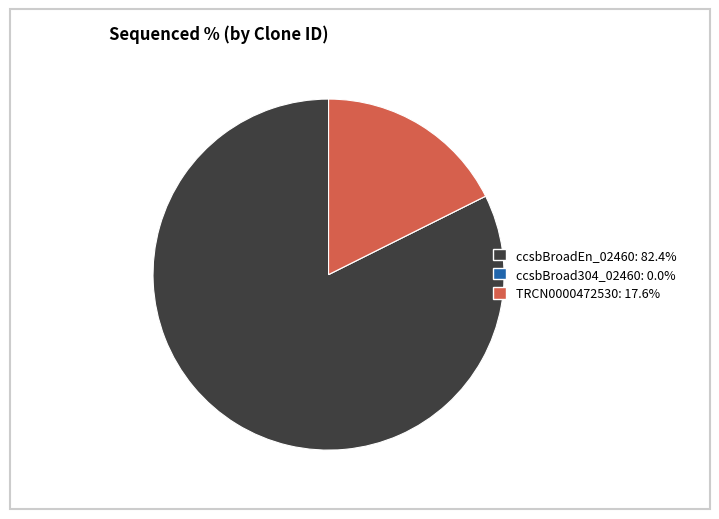

Does ccsbBroadEn_02460: 82.4% represent more than half of the total?

Yes